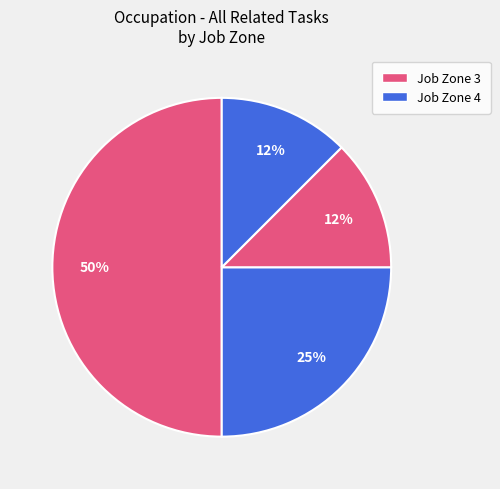

How many slices are in this pie chart?

4